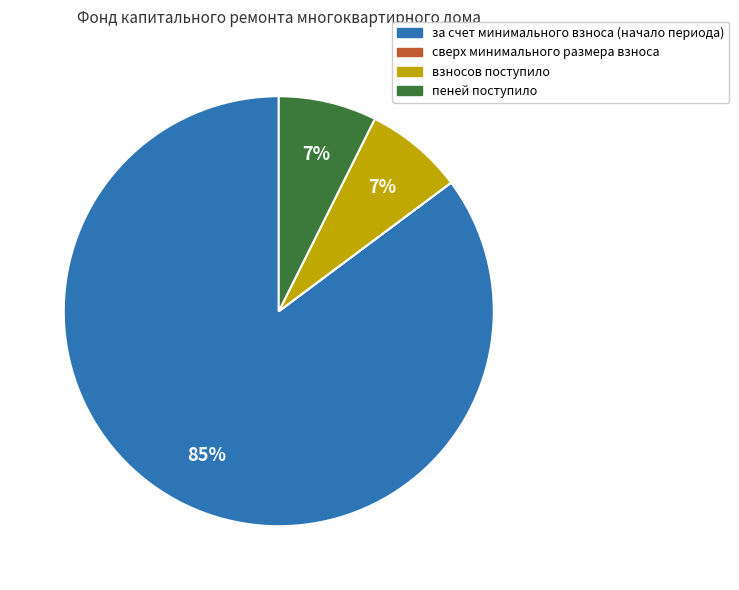

Which slice represents more than half of the pie?

за счет минимального взноса (начало периода)